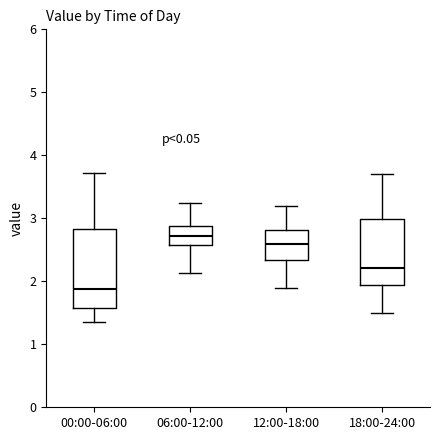

Comparing the boxes themselves (not the whiskers), which one is the tallest?

00:00-06:00